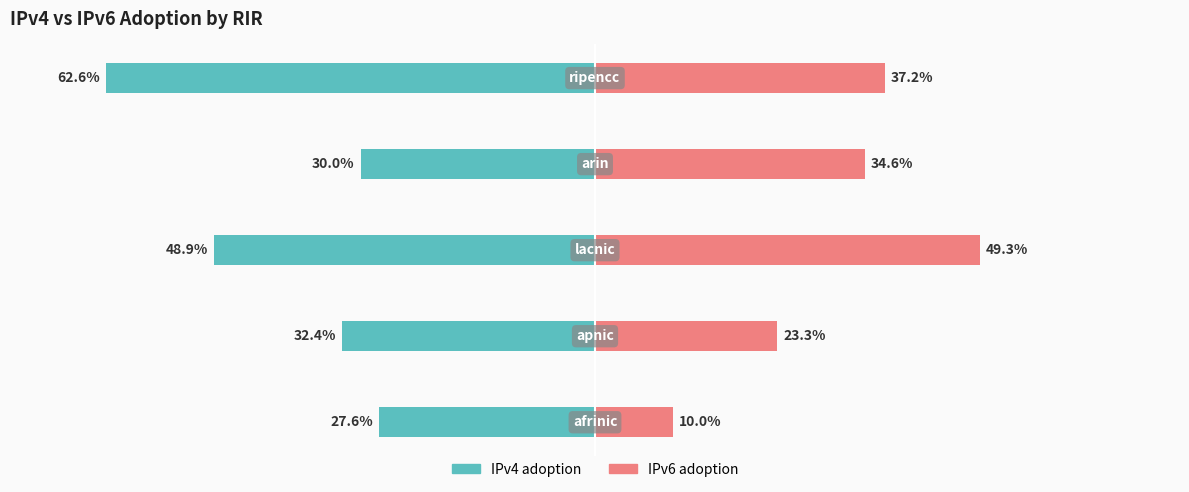

How many categories are shown in the chart?

5